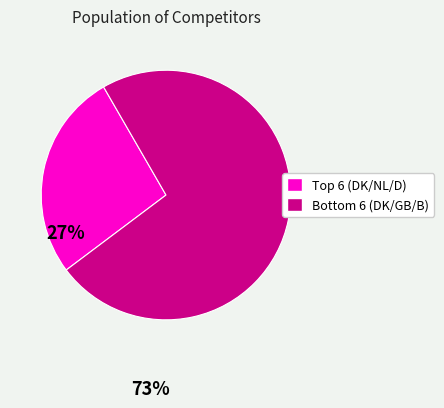

Is there any slice that represents more than half of the pie?

Yes